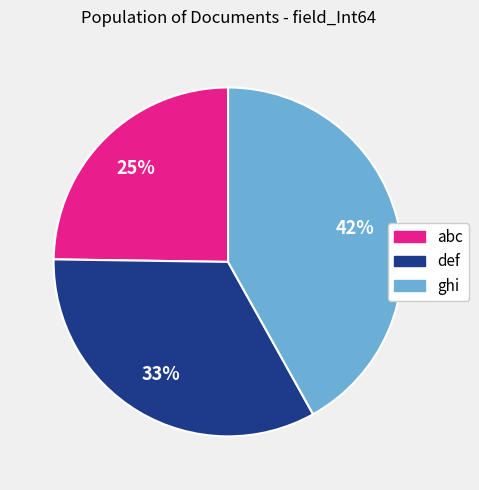

Do abc and ghi together represent more than half of the pie?

Yes